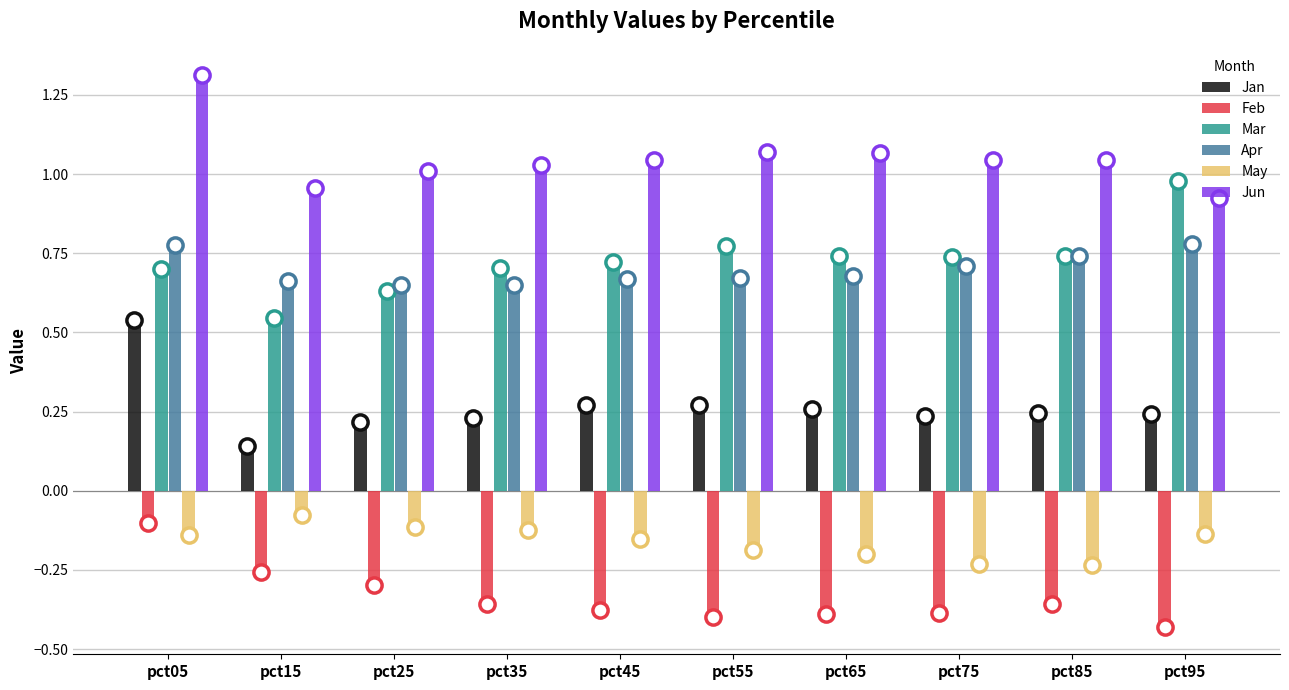

Is the value of Jun at pct75 greater than the value of Feb at pct85?

Yes